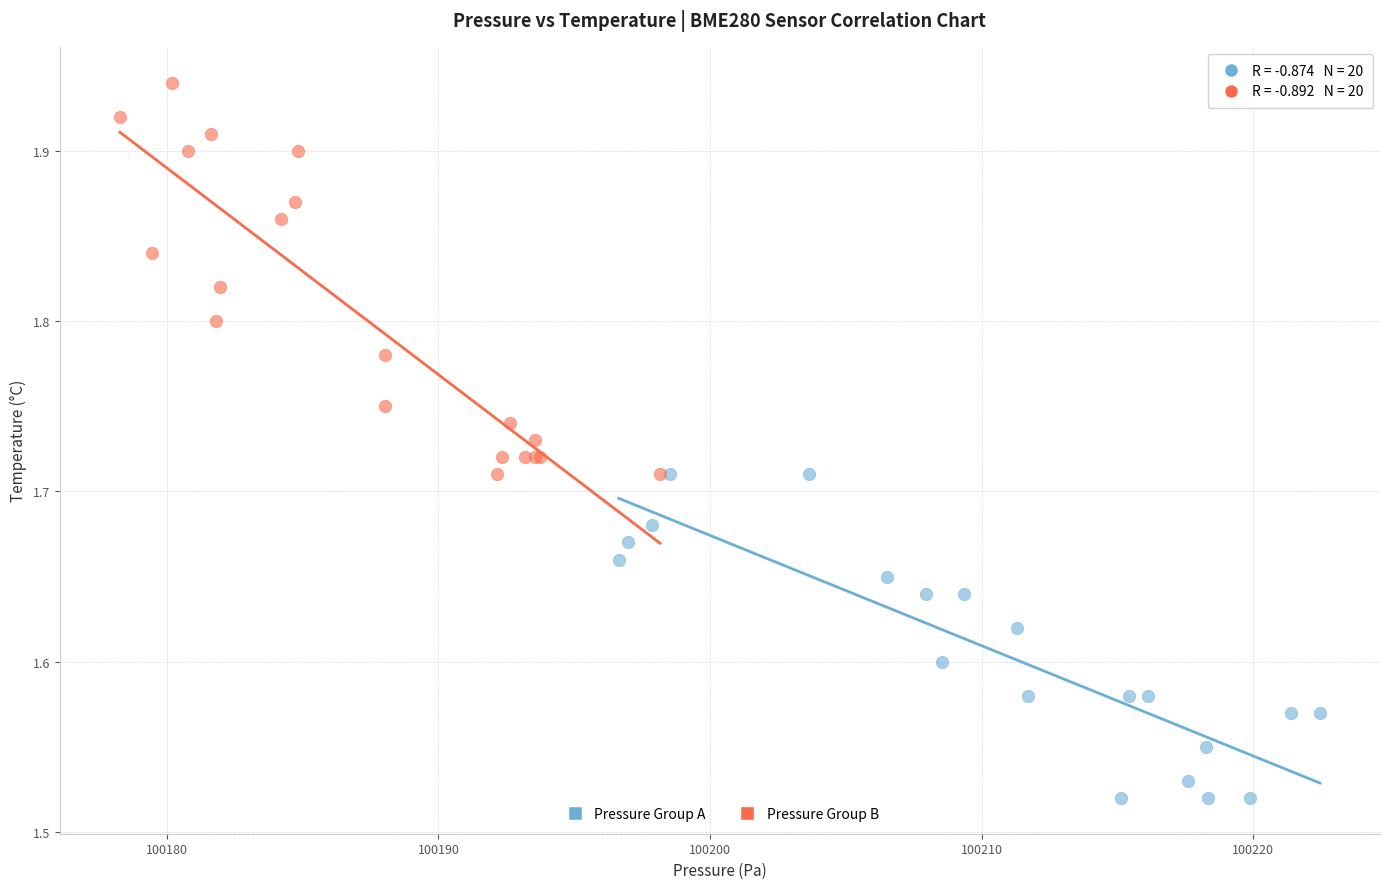

Which series contains the highest Y value?

Pressure Group B